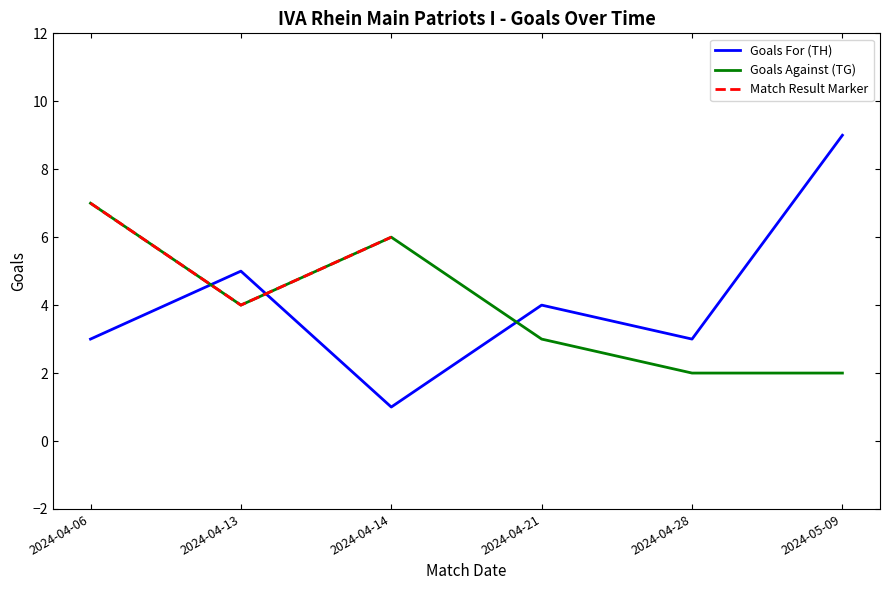

Reading right to left, what are all the values shown in this chart?

Goals For (TH): 2024-05-09=9	2024-04-28=3	2024-04-21=4	2024-04-14=1	2024-04-13=5	2024-04-06=3
Goals Against (TG): 2024-05-09=2	2024-04-28=2	2024-04-21=3	2024-04-14=6	2024-04-13=4	2024-04-06=7